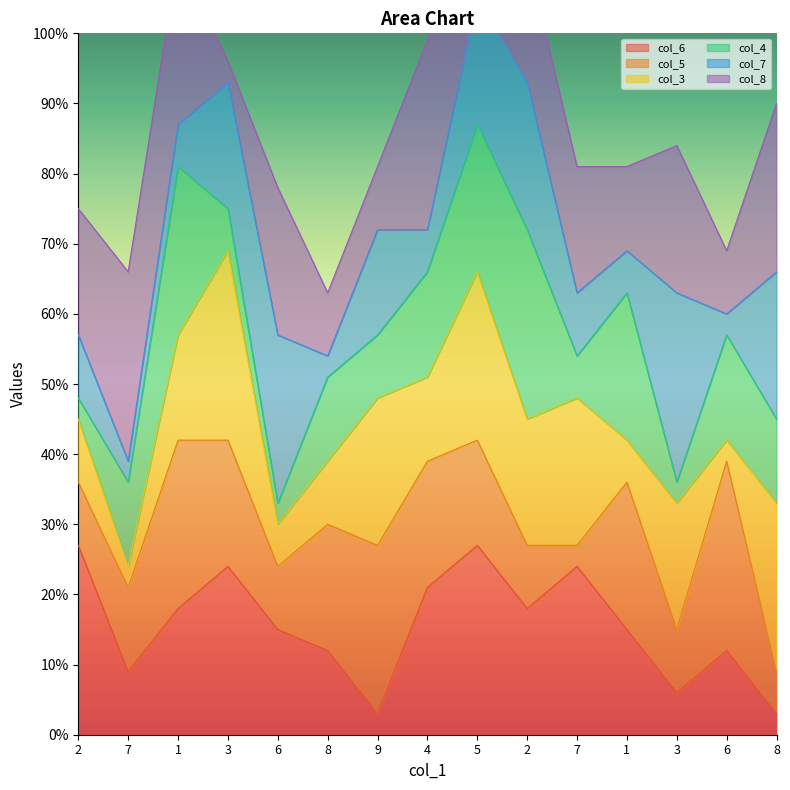

At which label is col_3 closest to 5?

1